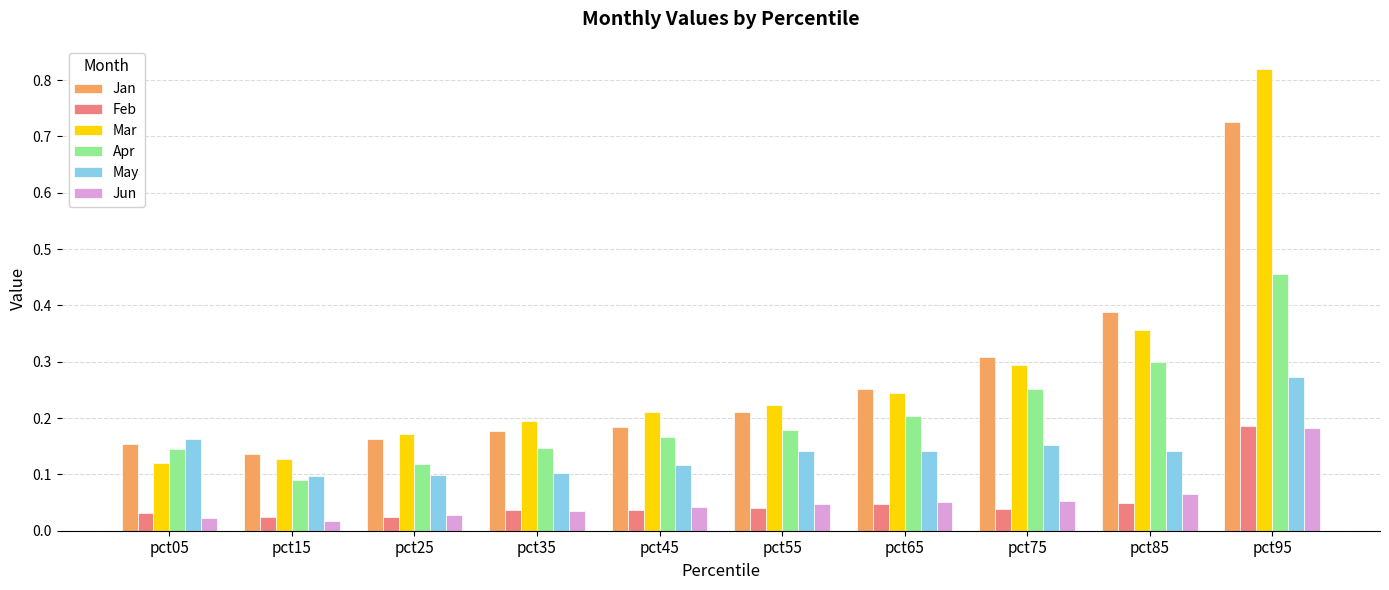

How many bars are there in total?

60